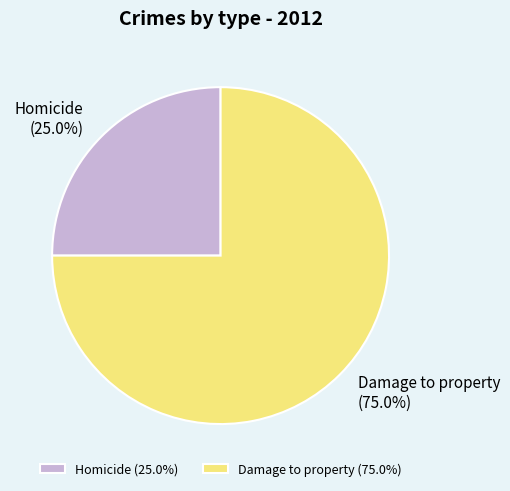

Which category has the smallest portion of the pie?

Homicide